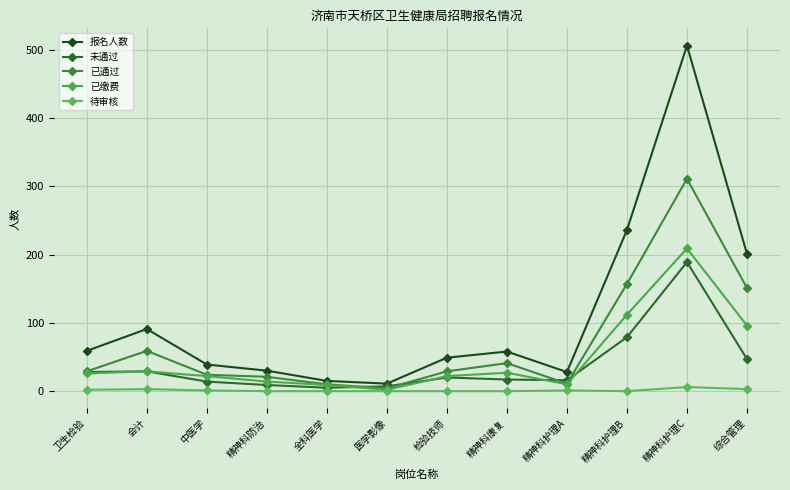

What is the greatest value displayed?

506